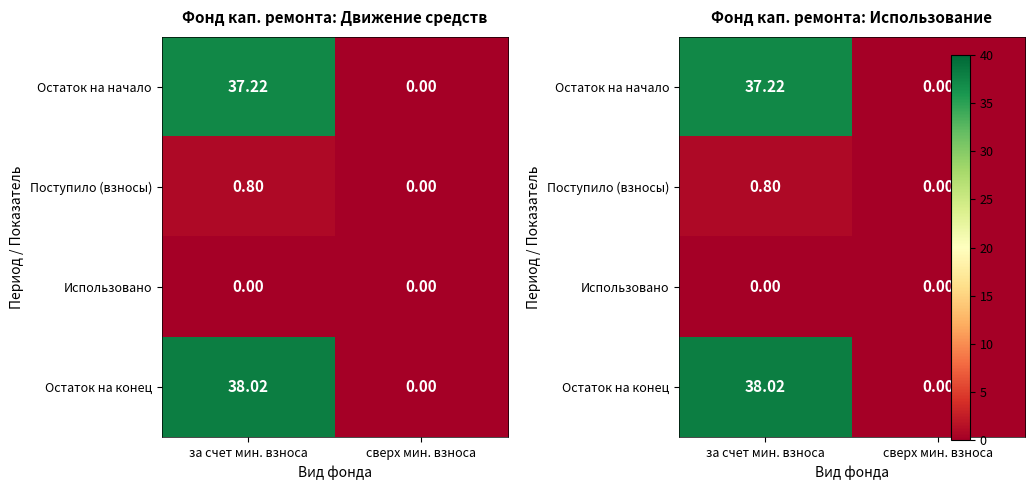

At how many categories does at least one series exceed 1?

1